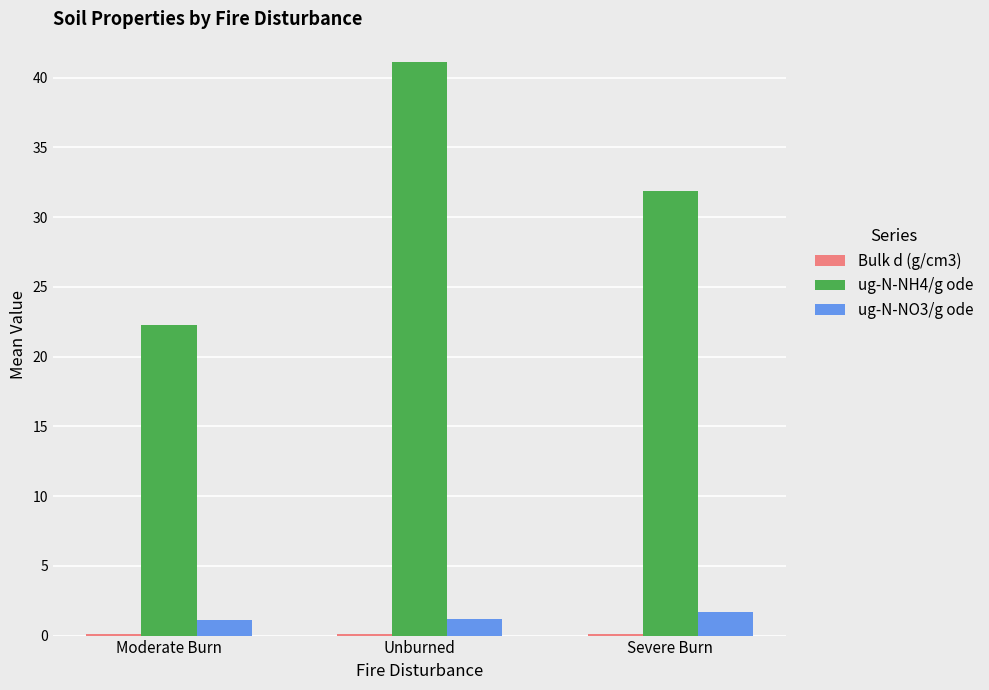

Which series has the largest total across all categories?

ug-N-NH4/g ode